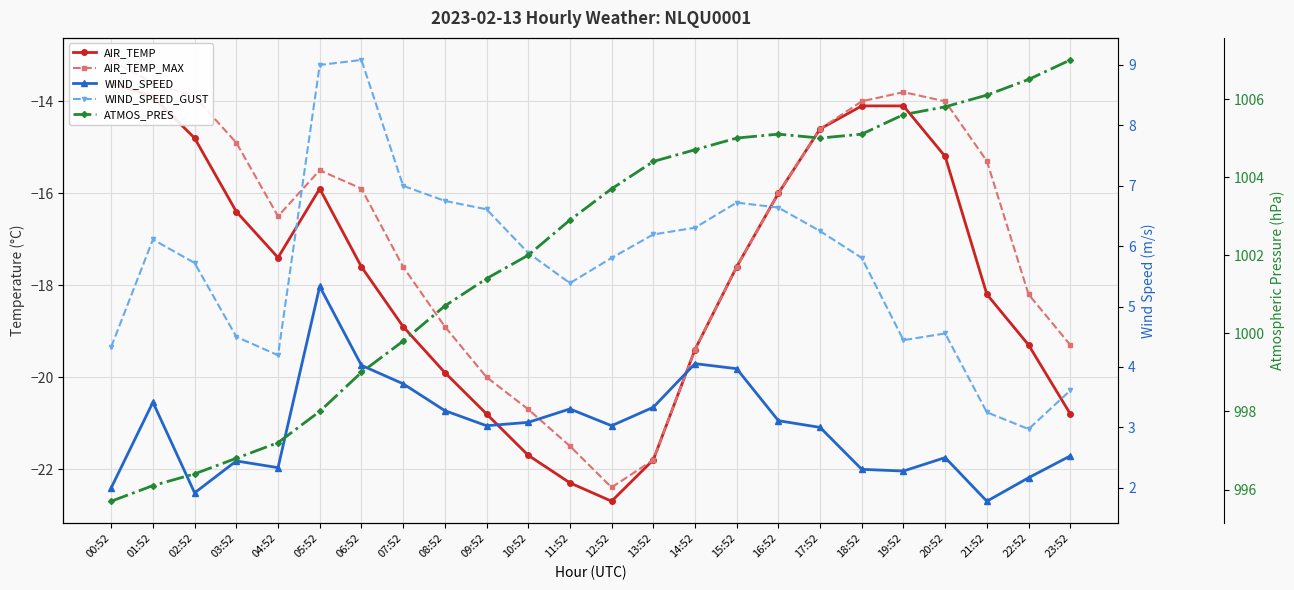

The value of AIR_TEMP_MAX at 20:52 is -14.0. True or false?

True